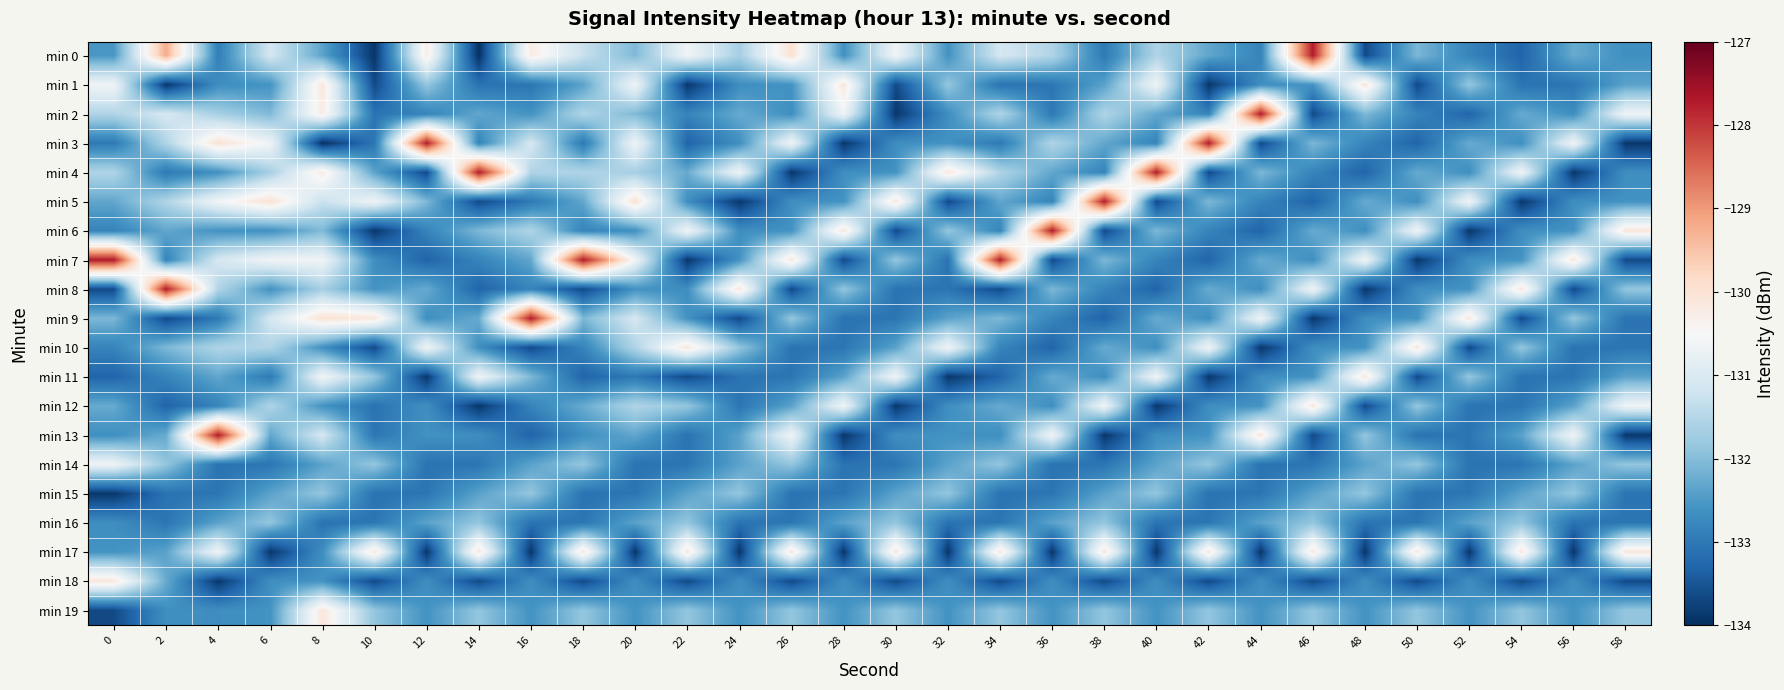

At how many categories does at least one series exceed -131?

30